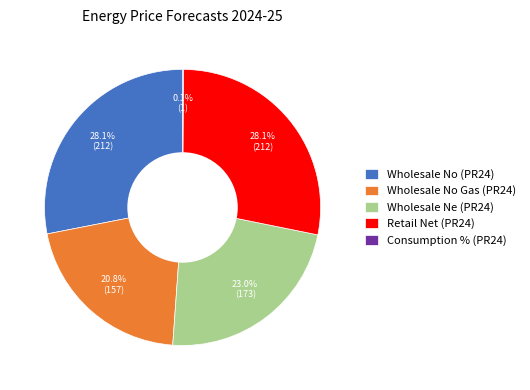

Is there a majority slice in this chart?

No